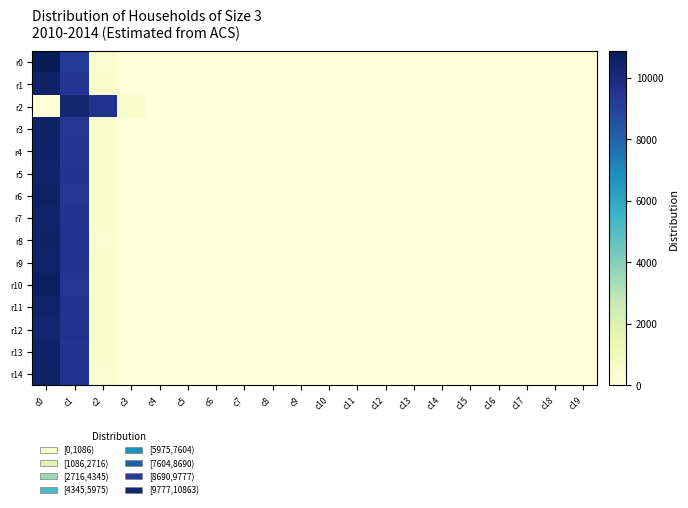

Reading right to left, list all the values displayed in this chart.

r0: c19=0	c18=0	c17=0	c16=0	c15=0	c14=0	c13=0	c12=0	c11=0	c10=0	c9=0	c8=0	c7=0	c6=1	c5=1	c4=0	c3=10	c2=428	c1=9247	c0=10863
r1: c19=0	c18=0	c17=0	c16=0	c15=0	c14=0	c13=0	c12=0	c11=1	c10=0	c9=0	c8=0	c7=0	c6=0	c5=0	c4=1	c3=10	c2=471	c1=9480	c0=10553
r2: c19=0	c18=0	c17=0	c16=0	c15=0	c14=0	c13=0	c12=0	c11=0	c10=0	c9=0	c8=0	c7=0	c6=0	c5=0	c4=10	c3=492	c2=9668	c1=10309	c0=56
r3: c19=0	c18=0	c17=0	c16=0	c15=0	c14=0	c13=0	c12=0	c11=0	c10=1	c9=0	c8=0	c7=0	c6=1	c5=0	c4=0	c3=8	c2=499	c1=9448	c0=10552
r4: c19=0	c18=0	c17=0	c16=0	c15=0	c14=0	c13=0	c12=0	c11=0	c10=0	c9=0	c8=0	c7=1	c6=0	c5=0	c4=0	c3=4	c2=498	c1=9478	c0=10521
r5: c19=0	c18=0	c17=0	c16=0	c15=0	c14=0	c13=0	c12=0	c11=0	c10=0	c9=1	c8=0	c7=0	c6=0	c5=0	c4=1	c3=11	c2=512	c1=9529	c0=10453
r6: c19=0	c18=0	c17=0	c16=0	c15=0	c14=0	c13=1	c12=0	c11=0	c10=0	c9=0	c8=0	c7=0	c6=0	c5=0	c4=0	c3=11	c2=475	c1=9430	c0=10582
r7: c19=0	c18=0	c17=0	c16=0	c15=0	c14=0	c13=0	c12=0	c11=0	c10=0	c9=0	c8=0	c7=1	c6=0	c5=0	c4=0	c3=6	c2=484	c1=9522	c0=10479
r8: c19=0	c18=0	c17=0	c16=0	c15=0	c14=0	c13=0	c12=0	c11=0	c10=0	c9=0	c8=0	c7=0	c6=0	c5=1	c4=1	c3=8	c2=451	c1=9570	c0=10544
r9: c19=0	c18=0	c17=0	c16=0	c15=0	c14=0	c13=0	c12=0	c11=0	c10=0	c9=0	c8=0	c7=0	c6=0	c5=0	c4=1	c3=13	c2=484	c1=9555	c0=10444
r10: c19=0	c18=0	c17=0	c16=0	c15=0	c14=0	c13=0	c12=0	c11=0	c10=0	c9=0	c8=0	c7=1	c6=0	c5=1	c4=1	c3=7	c2=467	c1=9420	c0=10635
r11: c19=0	c18=0	c17=0	c16=0	c15=0	c14=0	c13=0	c12=0	c11=0	c10=0	c9=0	c8=0	c7=0	c6=0	c5=1	c4=3	c3=14	c2=467	c1=9548	c0=10477
r12: c19=0	c18=1	c17=0	c16=0	c15=0	c14=0	c13=0	c12=0	c11=0	c10=1	c9=0	c8=1	c7=0	c6=1	c5=1	c4=1	c3=9	c2=467	c1=9660	c0=10351
r13: c19=0	c18=0	c17=0	c16=0	c15=0	c14=0	c13=0	c12=0	c11=0	c10=0	c9=1	c8=0	c7=0	c6=0	c5=0	c4=1	c3=8	c2=497	c1=9523	c0=10510
r14: c19=0	c18=0	c17=0	c16=0	c15=0	c14=0	c13=0	c12=0	c11=0	c10=0	c9=0	c8=0	c7=0	c6=0	c5=1	c4=0	c3=10	c2=448	c1=9529	c0=10541